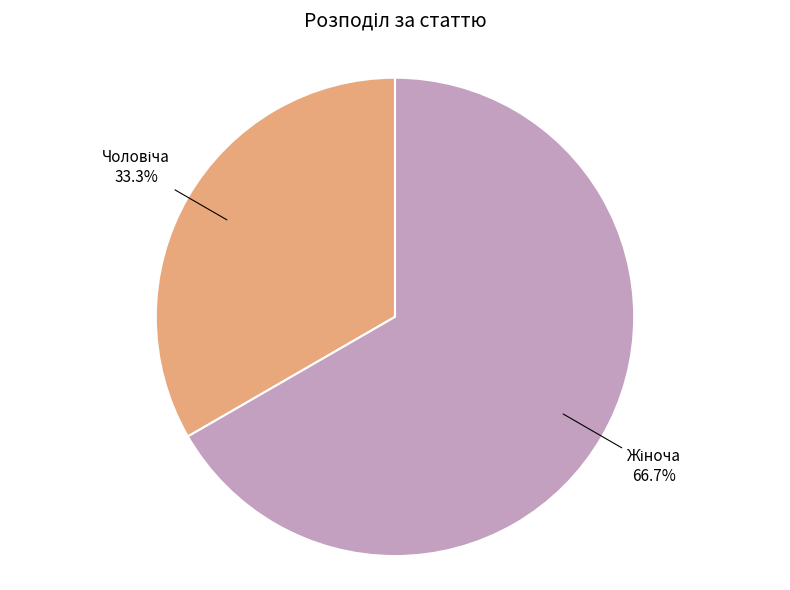

Does any single category account for the majority?

Yes